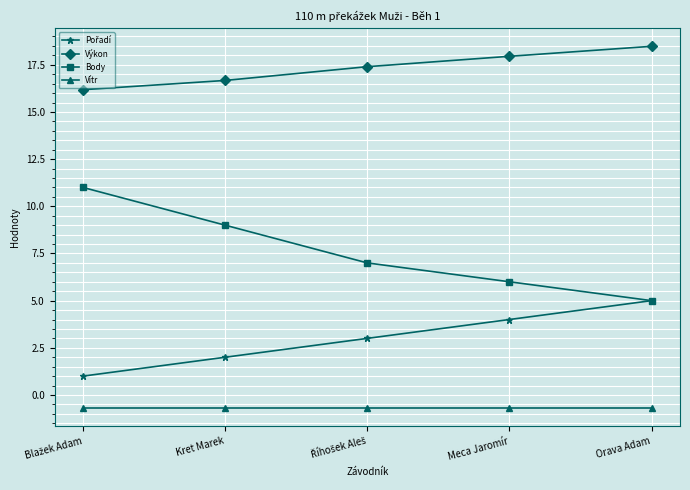

True or false: Výkon has more than 0 points higher than both neighbors.

False